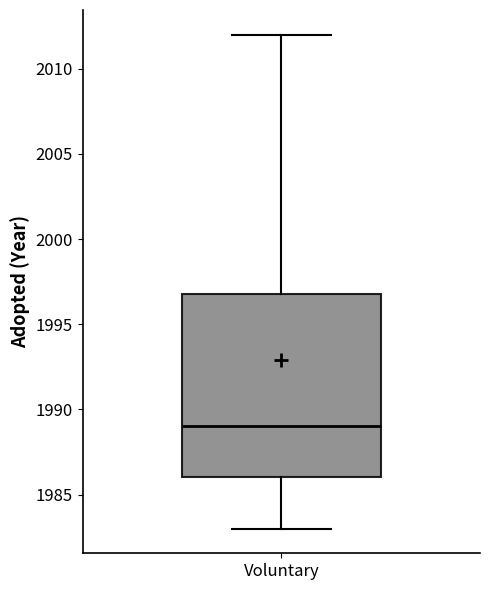

Where is the upper edge of the box for Voluntary on the y-axis? The values are not printed on the chart, so give them approximately, as read against the axis.

1997